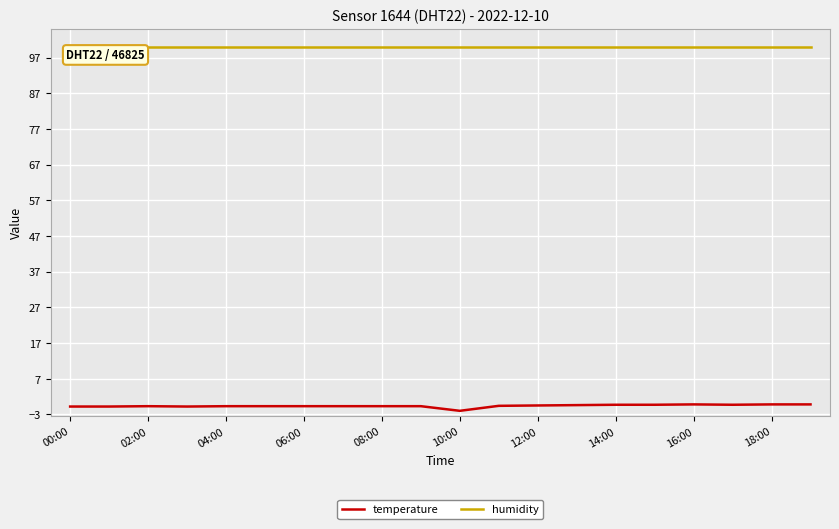

Rank the series by their maximum value, from lowest to highest.

temperature, humidity